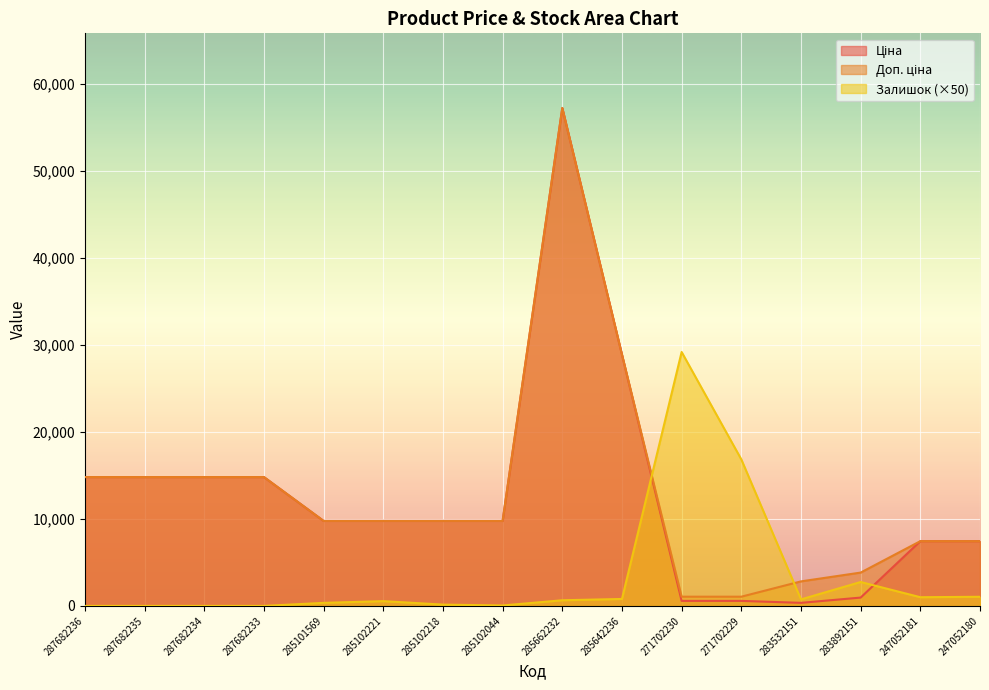

Reading left to right, list all the values displayed in this chart.

Ціна: 287682236=14817.6	287682235=14817.6	287682234=14817.6	287682233=14817.6	285101569=9775.5	285102221=9775.5	285102218=9775.5	285102044=9775.5	285662232=57258.0	285642236=28901.7	271702230=578.1	271702229=578.1	283532151=352.6	283892151=958.4	247052181=7444.6	247052180=7444.6
Доп. ціна: 287682236=14817.6	287682235=14817.6	287682234=14817.6	287682233=14817.6	285101569=9775.5	285102221=9775.5	285102218=9775.5	285102044=9775.5	285662232=57258.0	285642236=28901.7	271702230=1060.0	271702229=1060.0	283532151=2821.2	283892151=3833.8	247052181=7444.6	247052180=7444.6
Залишок: 287682236=0.0	287682235=0.0	287682234=0.0	287682233=0.0	285101569=350.0	285102221=550.0	285102218=150.0	285102044=50.0	285662232=650.0	285642236=800.0	271702230=29200.0	271702229=16850.0	283532151=750.0	283892151=2750.0	247052181=1000.0	247052180=1050.0